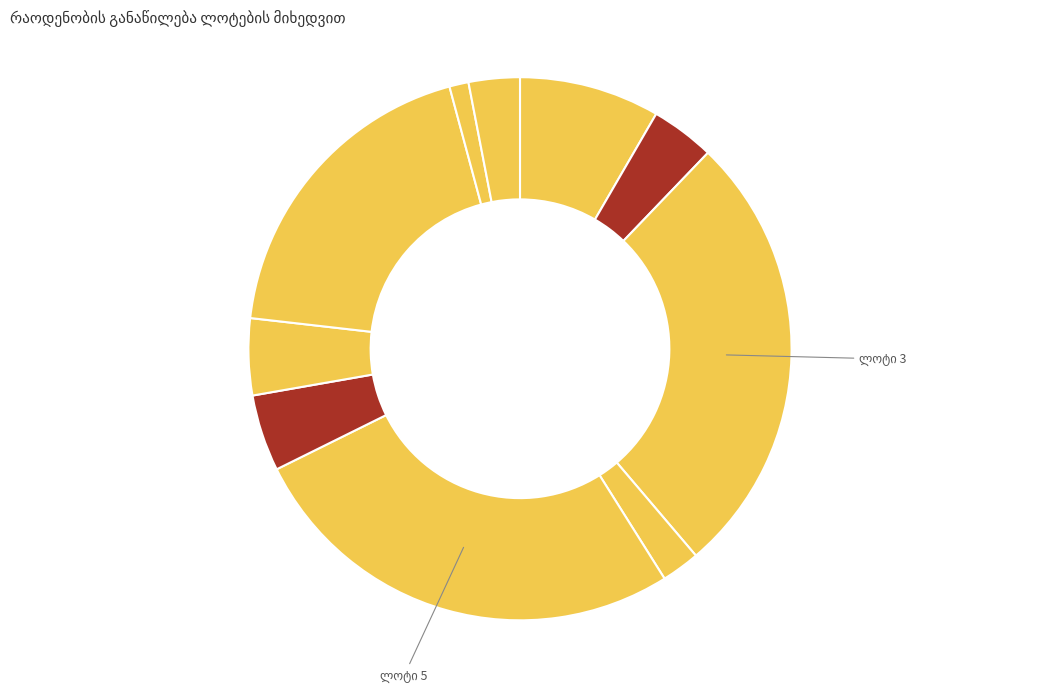

What percentage is the ლოტი 1 slice, to the nearest percent?

8%